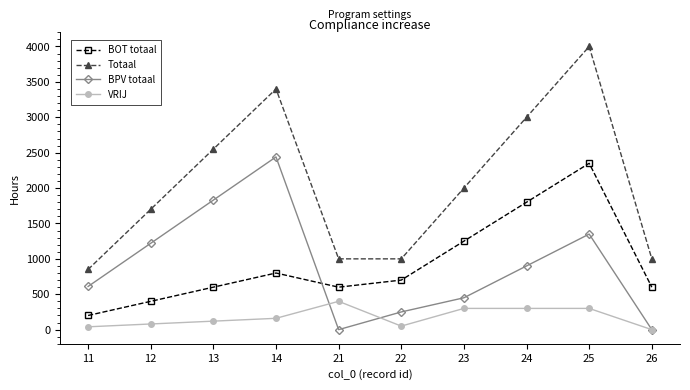

How many data points in Totaal are less than 2000?

5